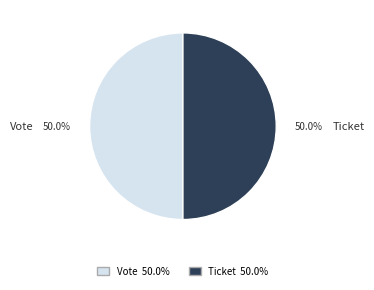

Approximately how many times larger is the value at Vote compared to Ticket?

1.0